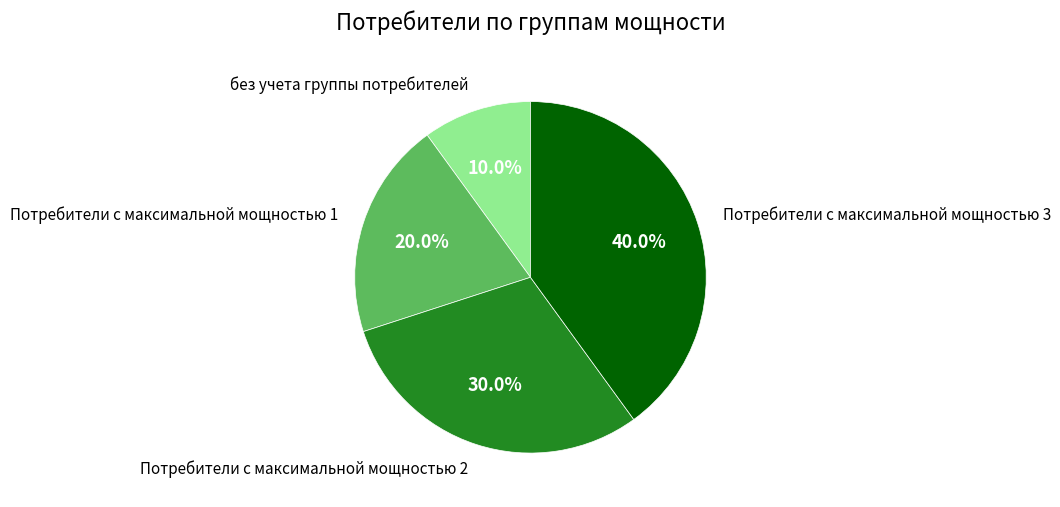

Is there any slice that represents more than half of the pie?

No